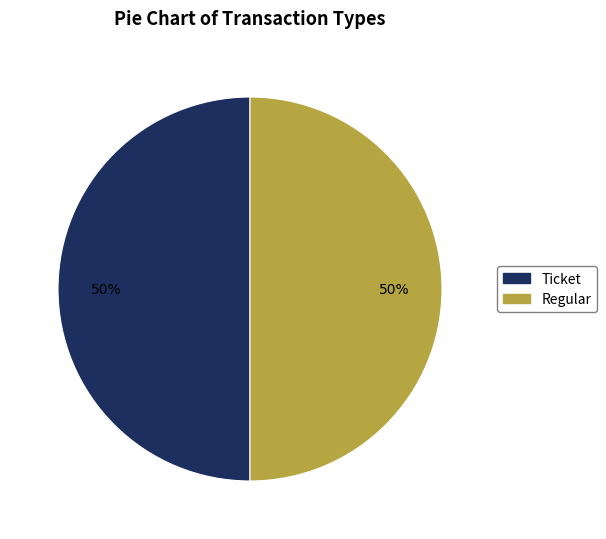

Do Regular and Ticket together represent more than half of the pie?

Yes